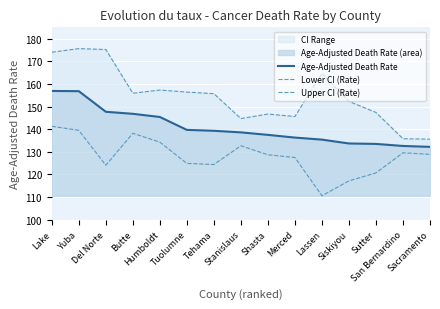

What is the difference between the second highest and second lowest values in the Lower CI (Rate) series?

22.3